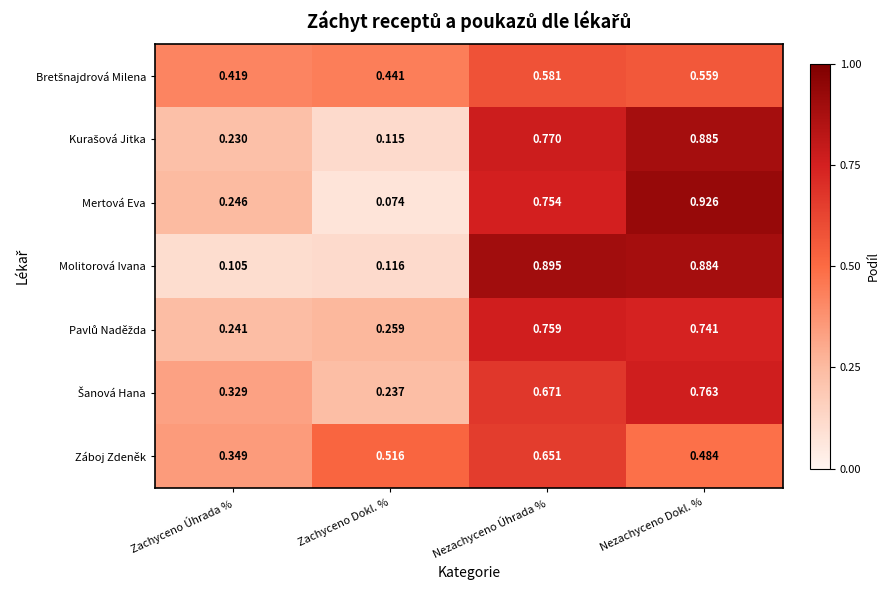

Which series has the widest spread of values?

Mertová Eva